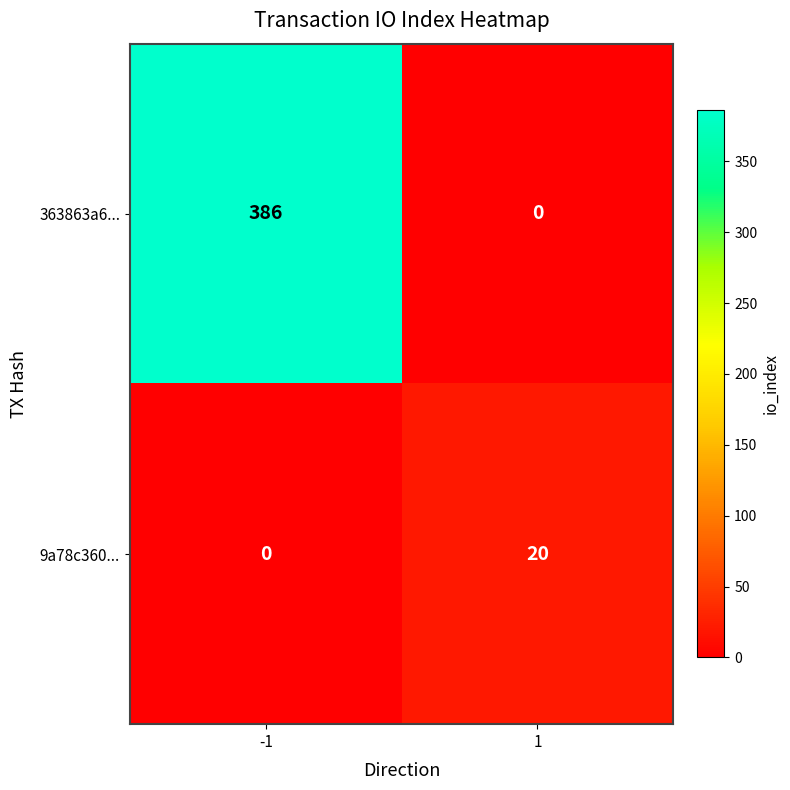

List the series in order of their overall mean, lowest first.

9a78c360..., 363863a6...